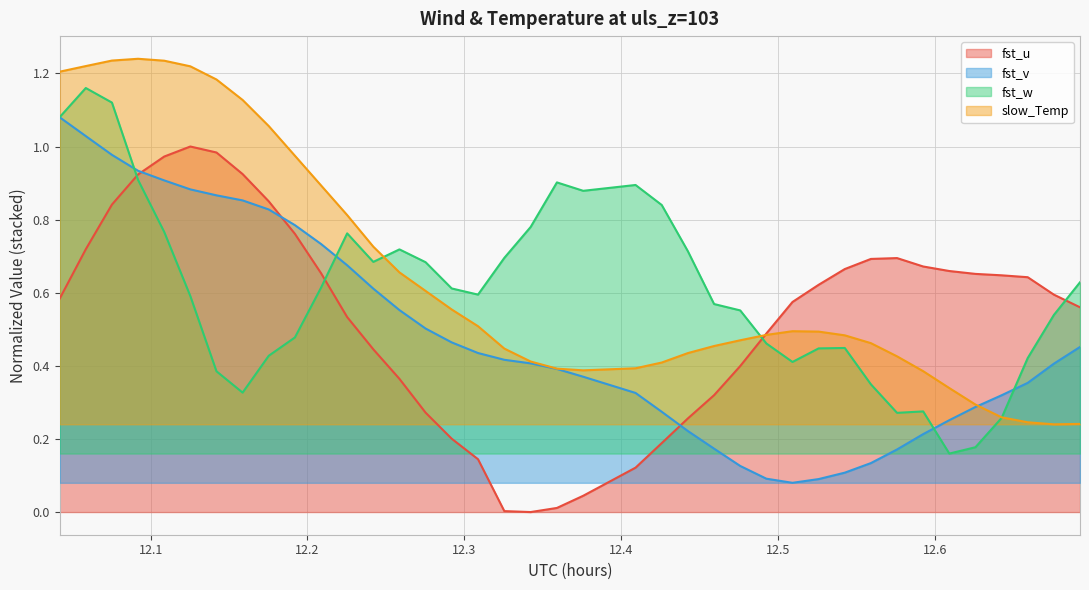

How many lines are shown in the chart?

4